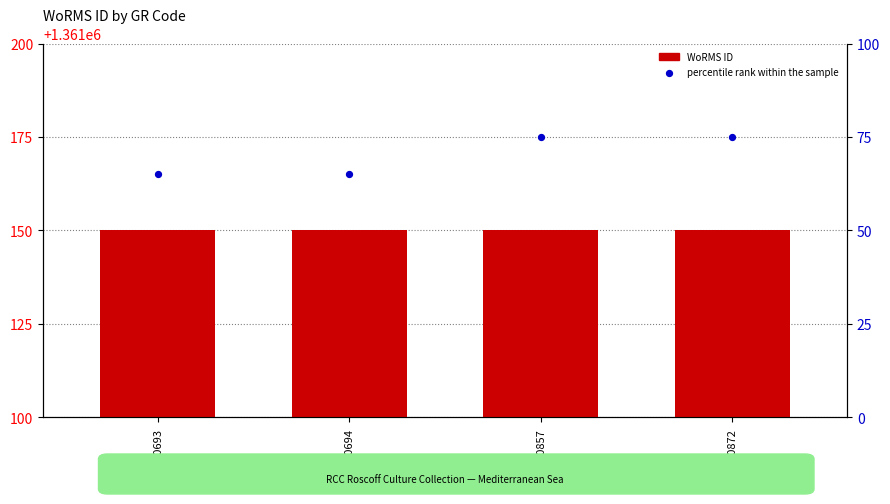

At which category is the sum across all series the highest?

RCC10857